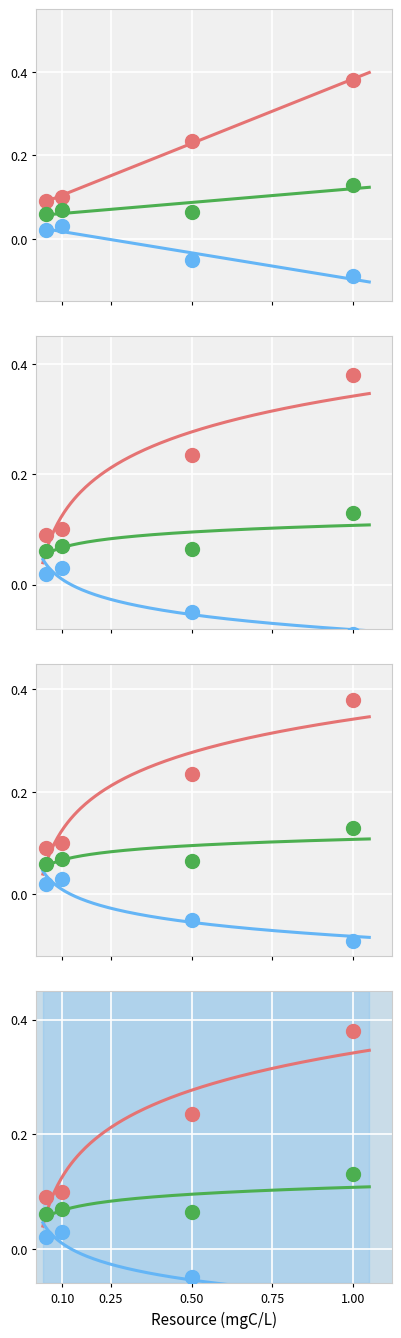

What are all the series names shown in the legend?

Min, Base Min, Base Max